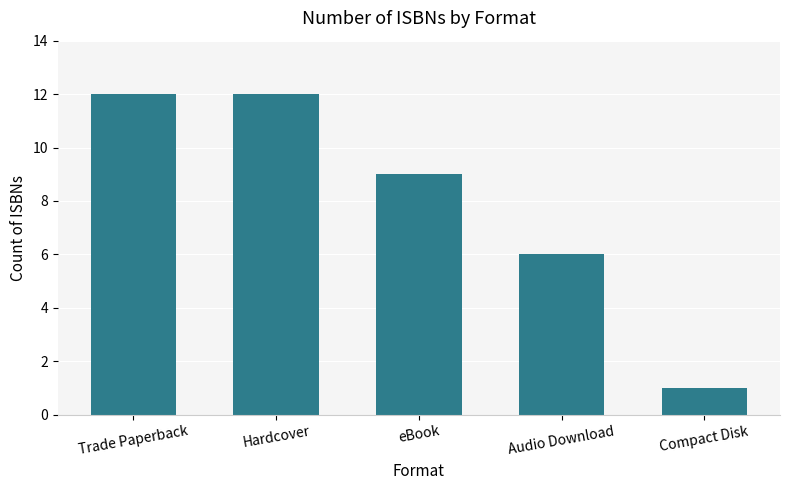

Reading left to right, transcribe all the data shown in this chart.

Trade Paperback=12	Hardcover=12	eBook=9	Audio Download=6	Compact Disk=1